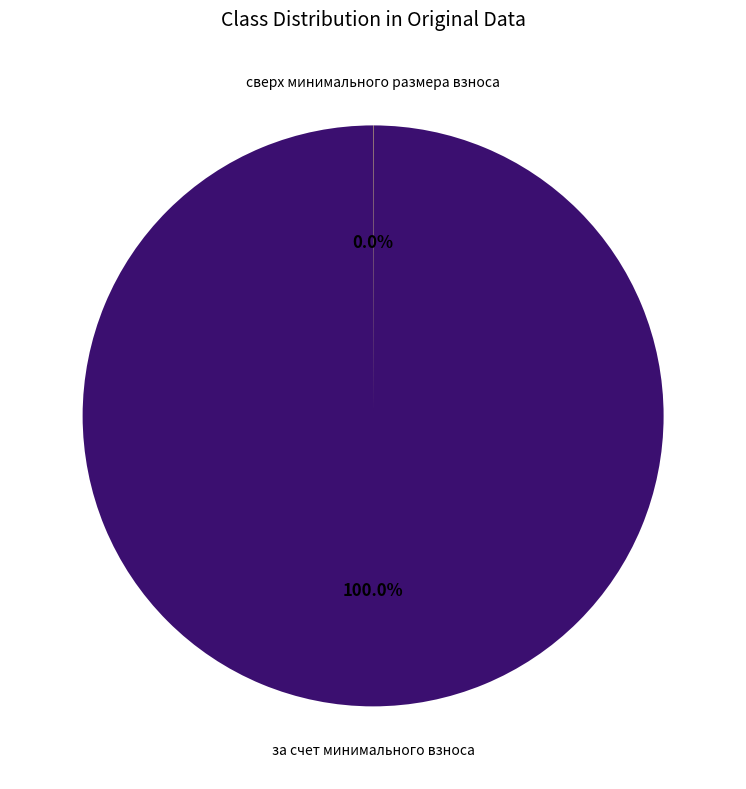

Is there a majority slice in this chart?

Yes